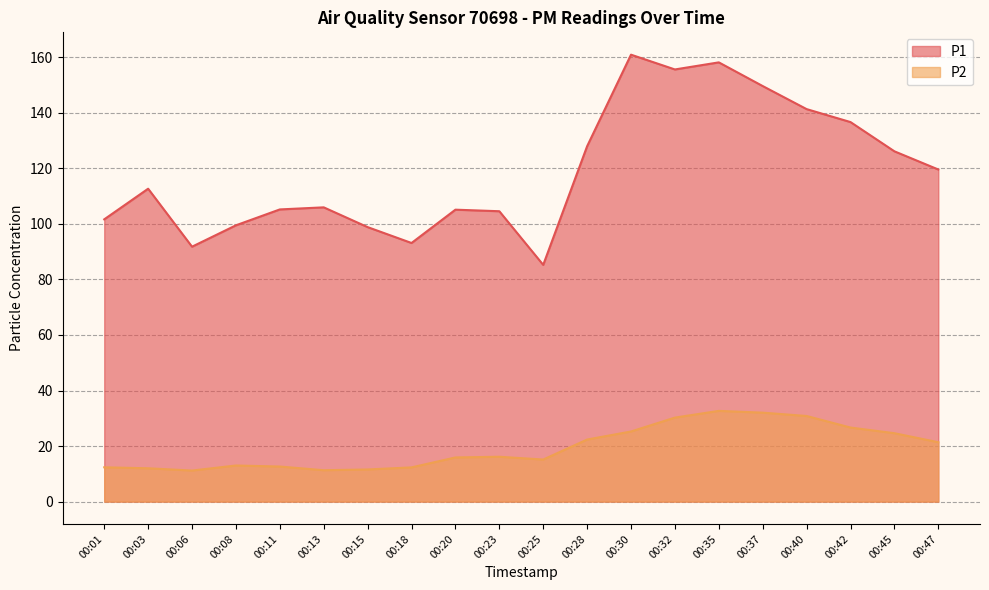

What is the value of the P2 point at the 20th from the left?

21.4